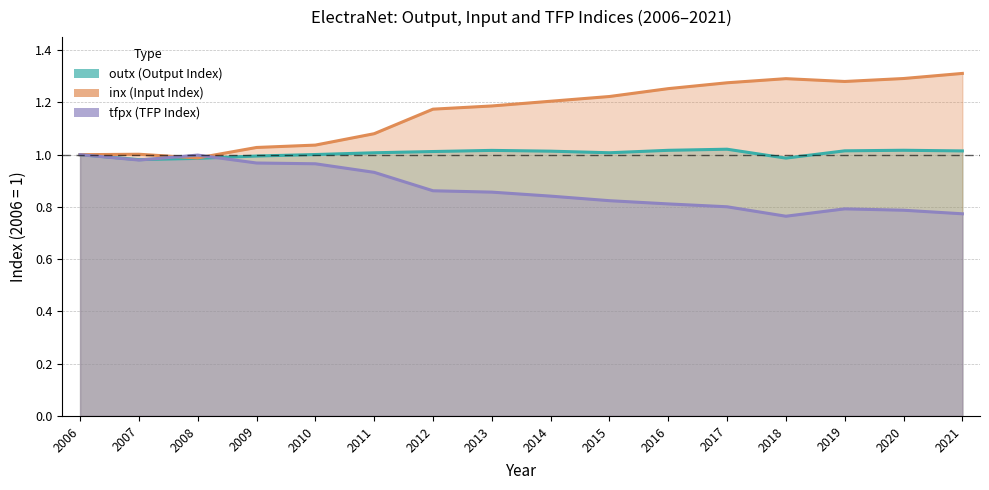

At which category does outx reach its first local valley?

2007